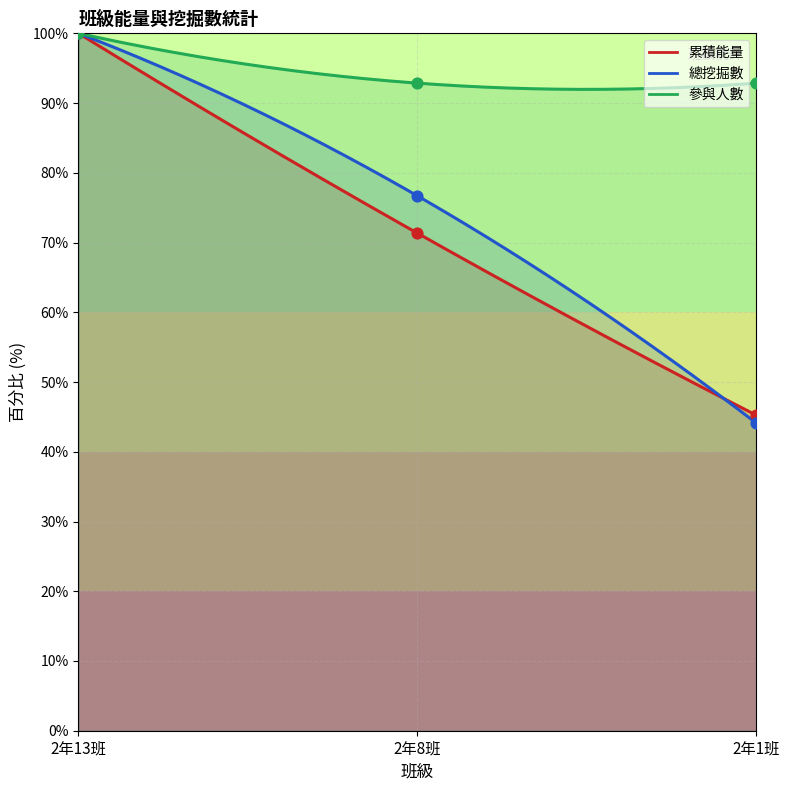

Which series reaches the maximum Y coordinate?

累積能量